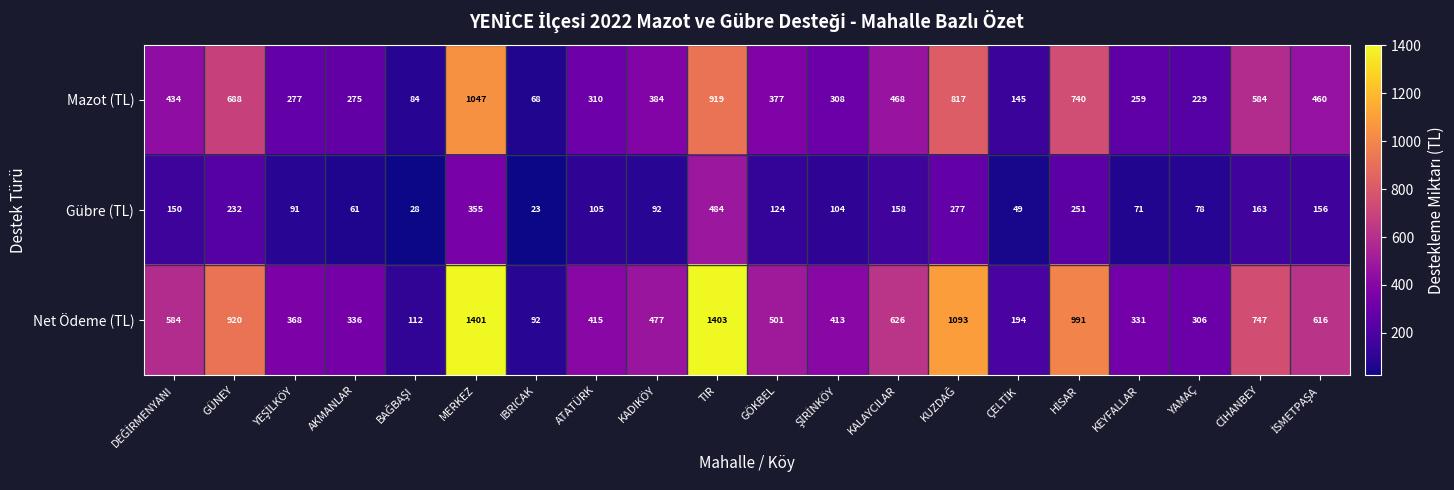

What is the difference between the highest and lowest values at KADIKÖY?

385